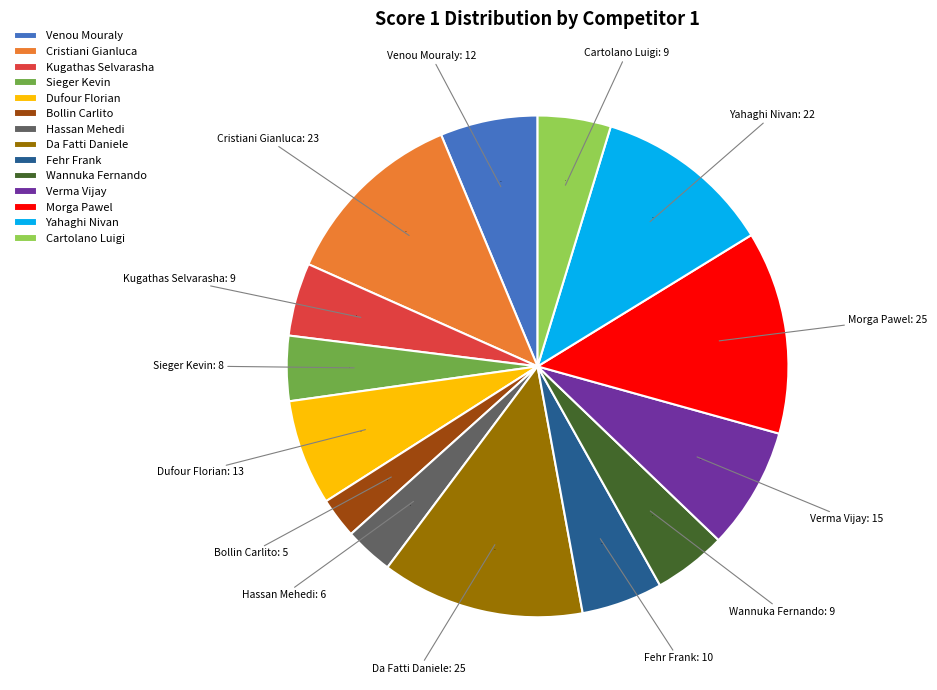

Which has a higher value, Cristiani Gianluca or Sieger Kevin?

Cristiani Gianluca